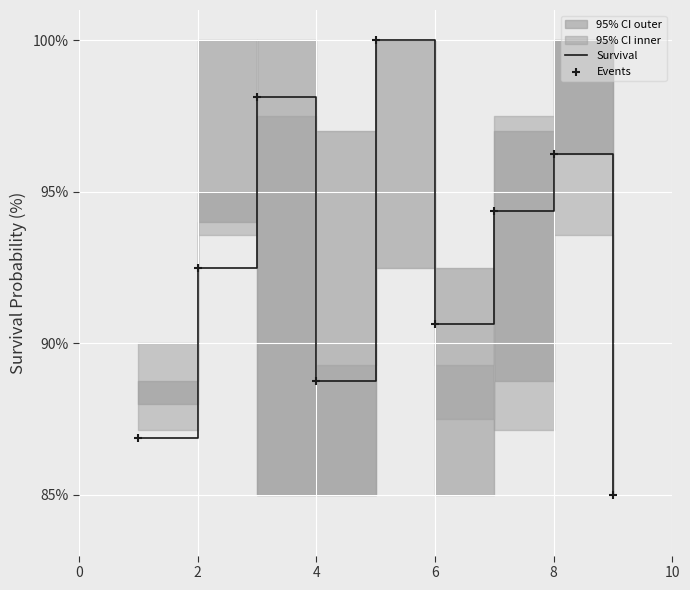

Which series has the largest Y range (max minus min)?

Survival